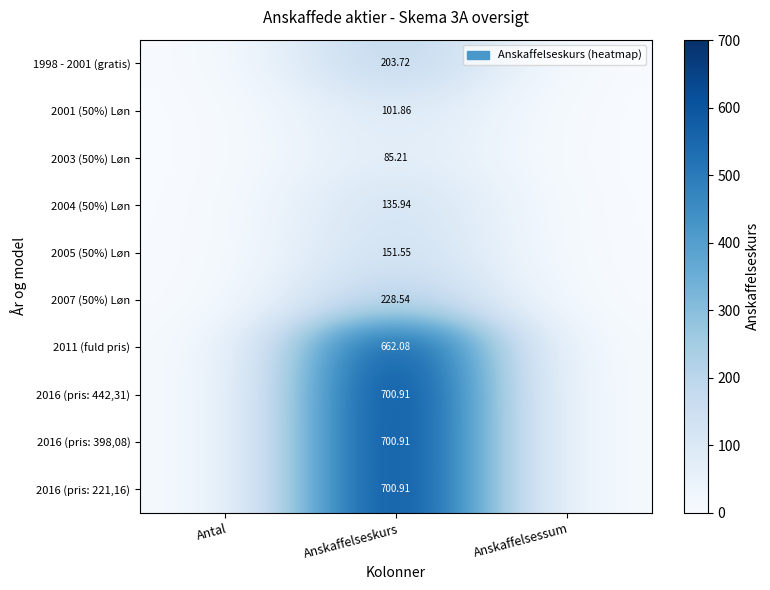

The value of 2001 (50%) Løn at Anskaffelsessum is -55.1. True or false?

False